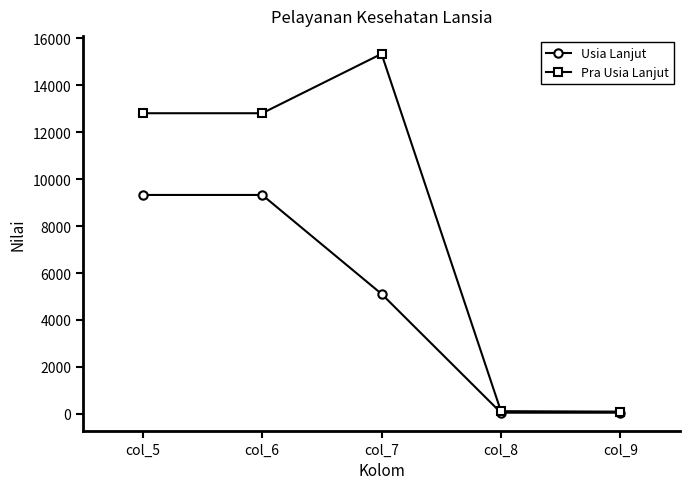

Which category has the highest value across all series?

col_7